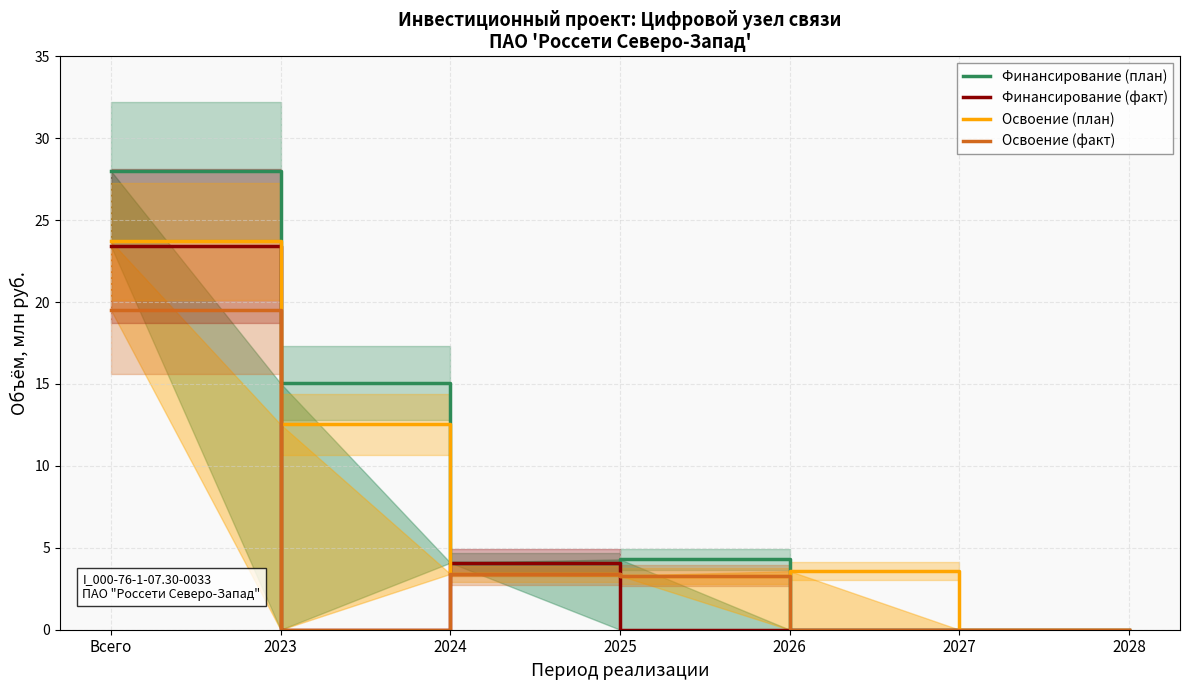

Which series has the largest range (max minus min)?

Финансирование (план)